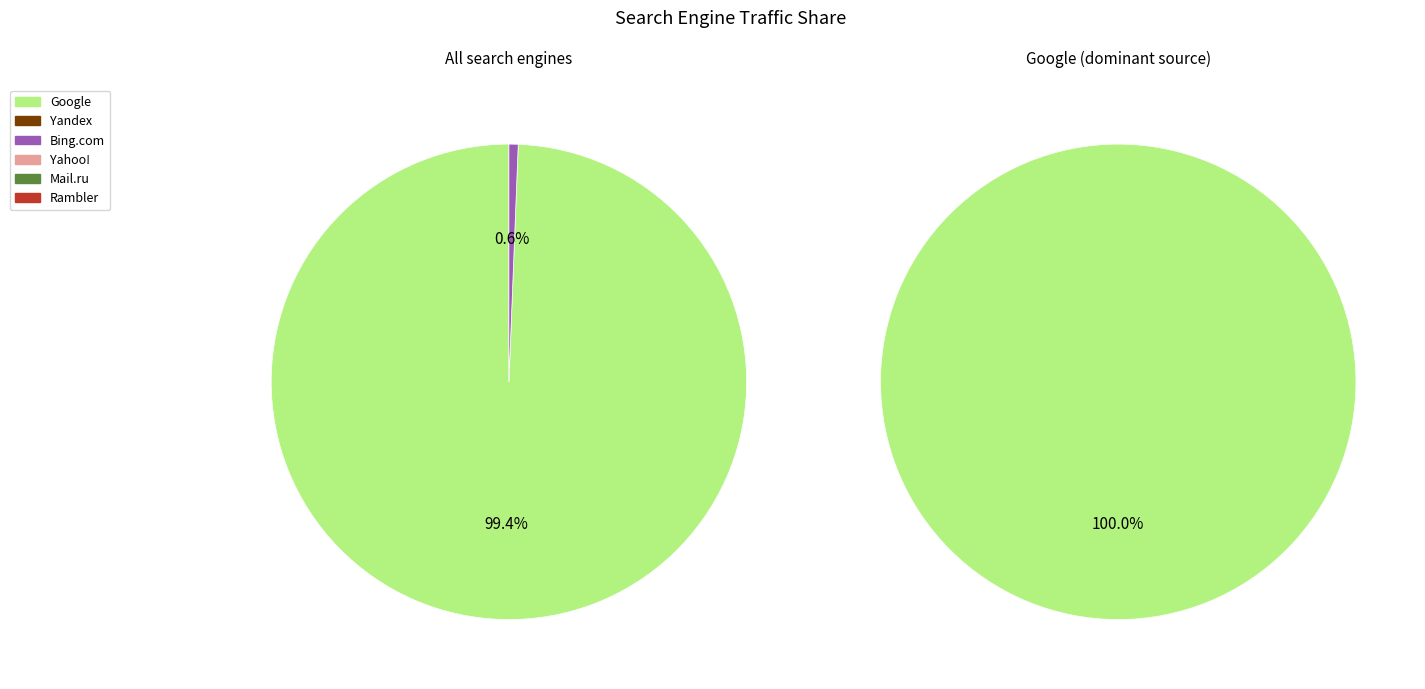

What is the change in value from Google to Yandex?

-159